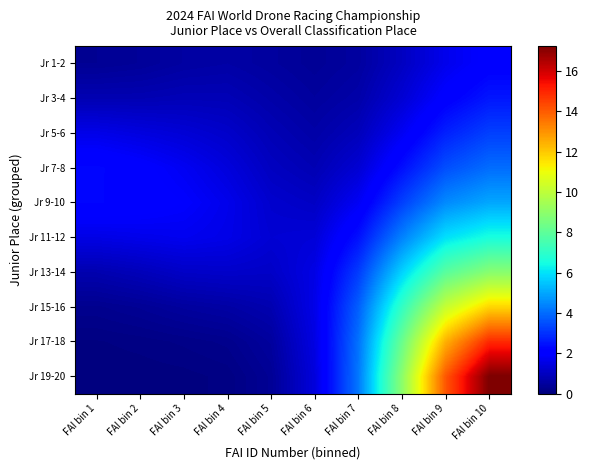

Which series changed the most between FAI bin 2 and FAI bin 7?

Jr 19-20